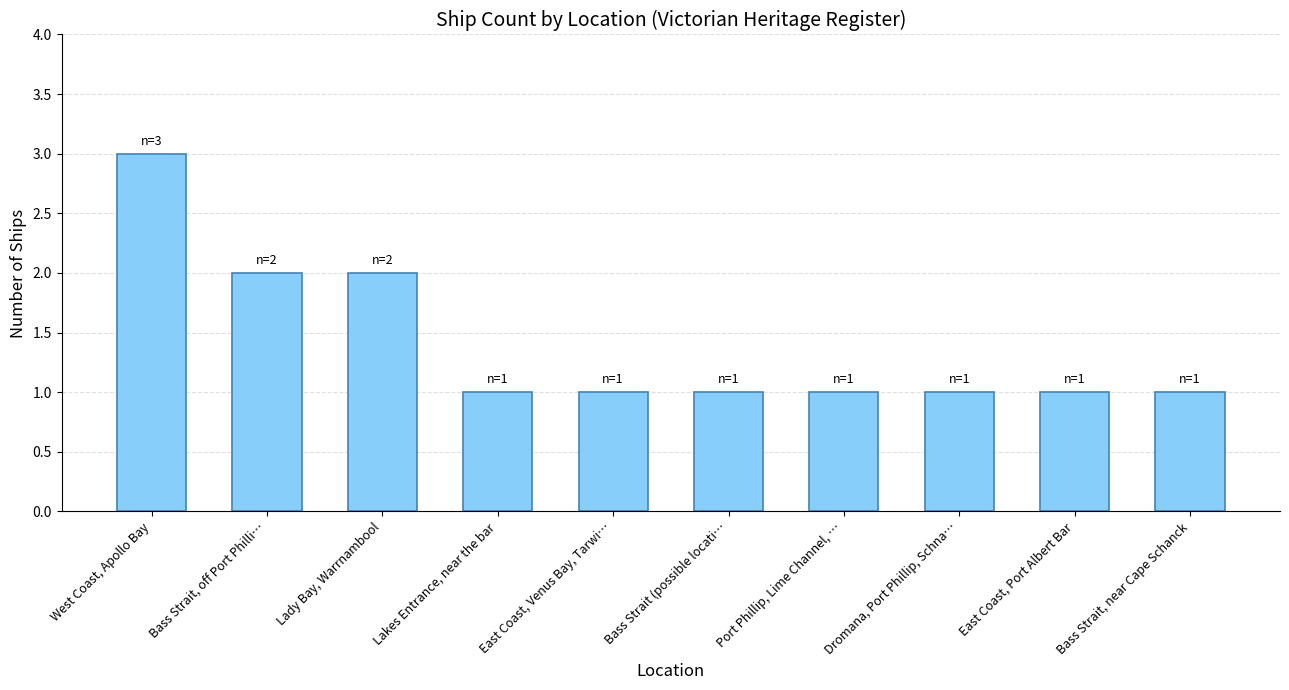

The chart shows a value of 2 at East Coast, Port Albert Bar. True or false?

False